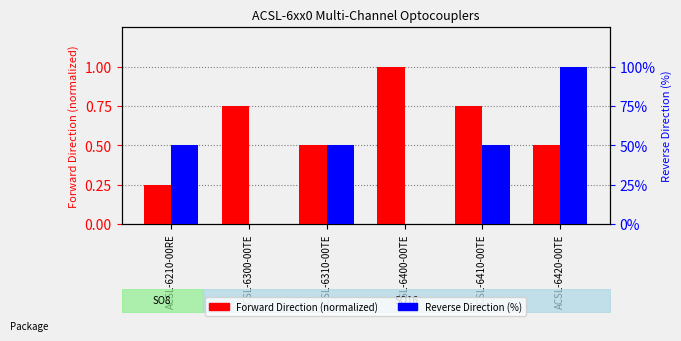

The Reverse Direction (%) series shows 0.0 at ACSL-6400-00TE. True or false?

True